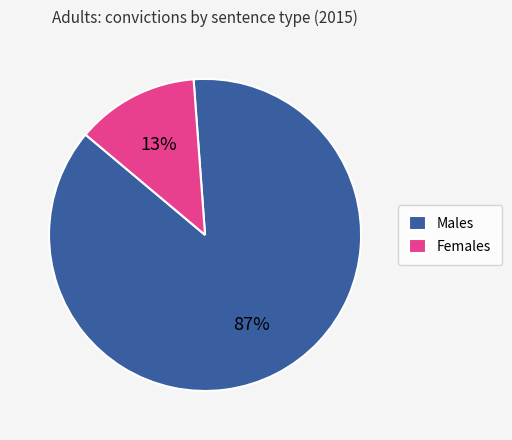

To the nearest percent, what is the combined percentage of Females and Males?

100%